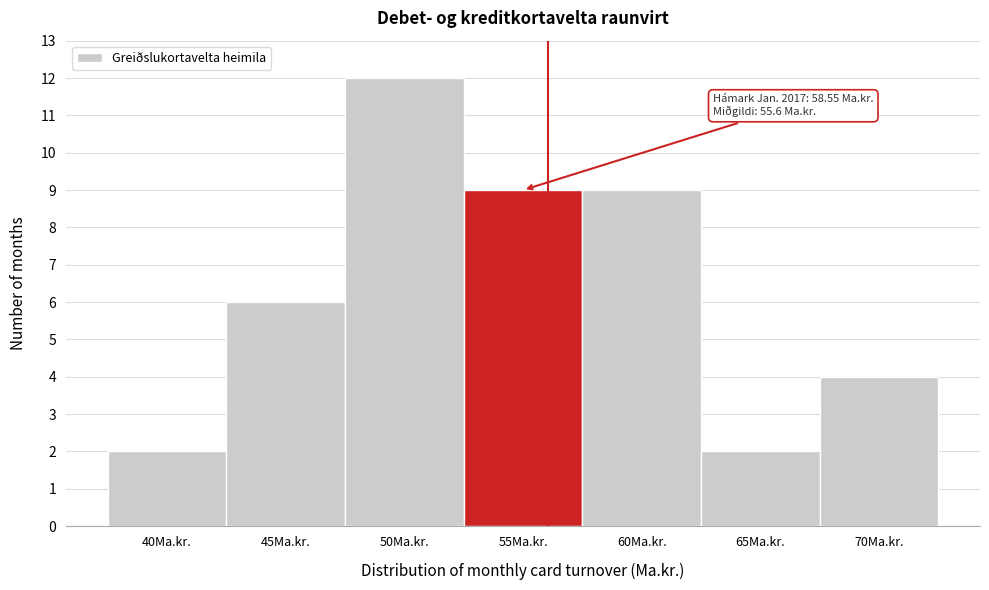

Reading left to right, extract all data points from this chart.

40Ma.kr.=2	45Ma.kr.=6	50Ma.kr.=12	55Ma.kr.=9	60Ma.kr.=9	65Ma.kr.=2	70Ma.kr.=4